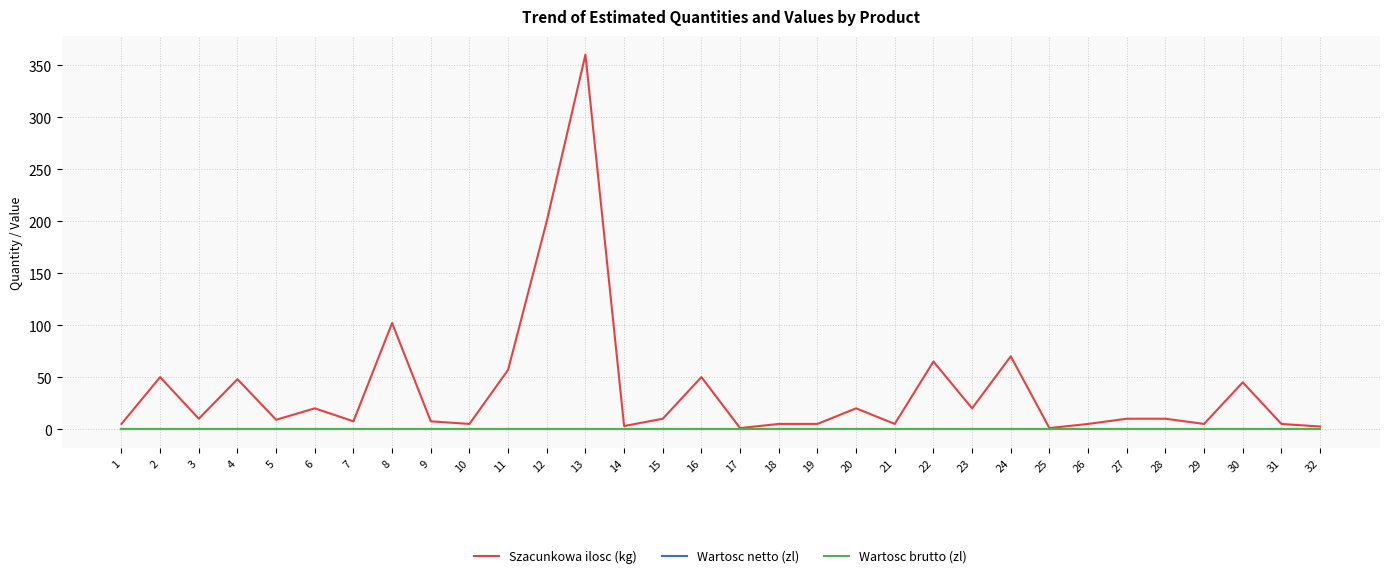

Is this an area chart (filled region under the line)?

No